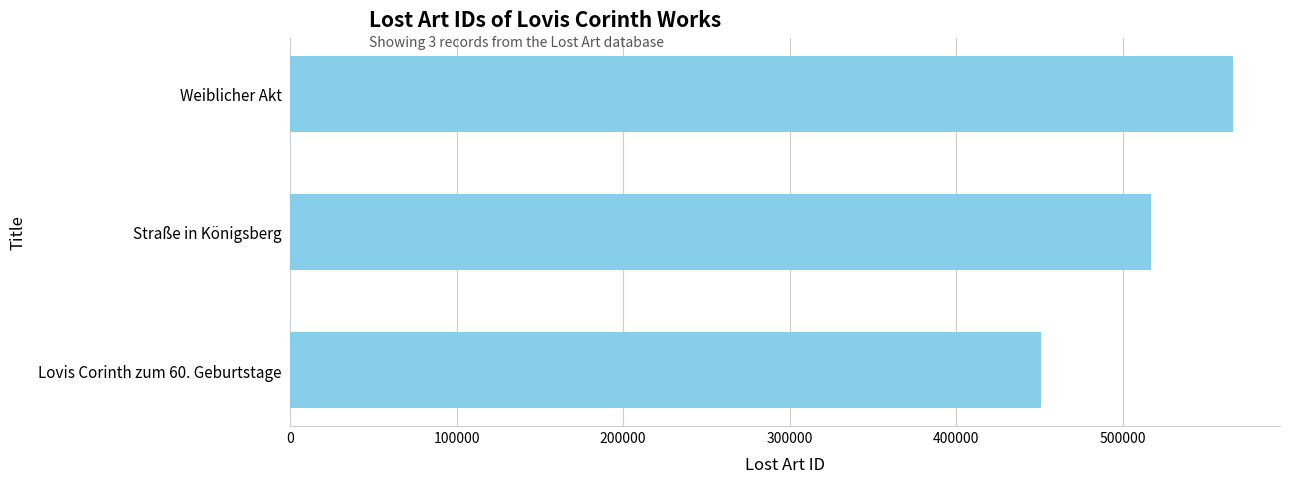

The value at Weiblicher Akt is 565964. True or false?

True